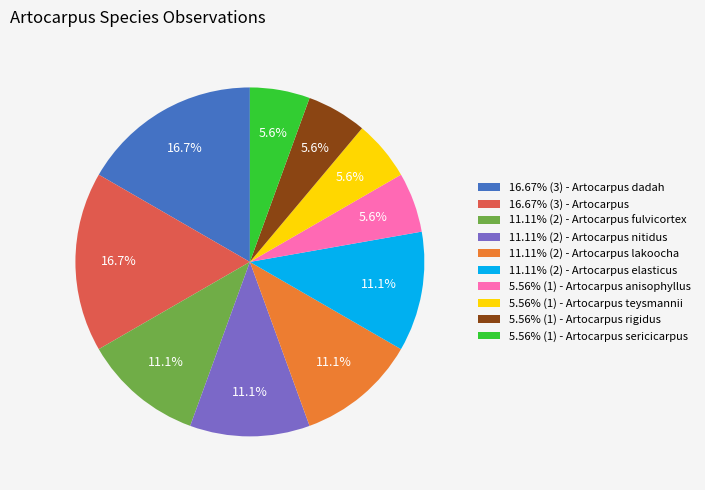

Is there any slice that represents more than half of the pie?

No